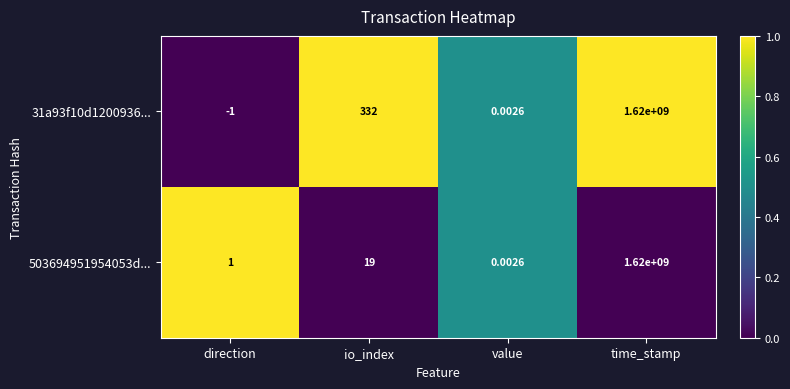

At which label does 503694951954053d... reach its peak?

time_stamp